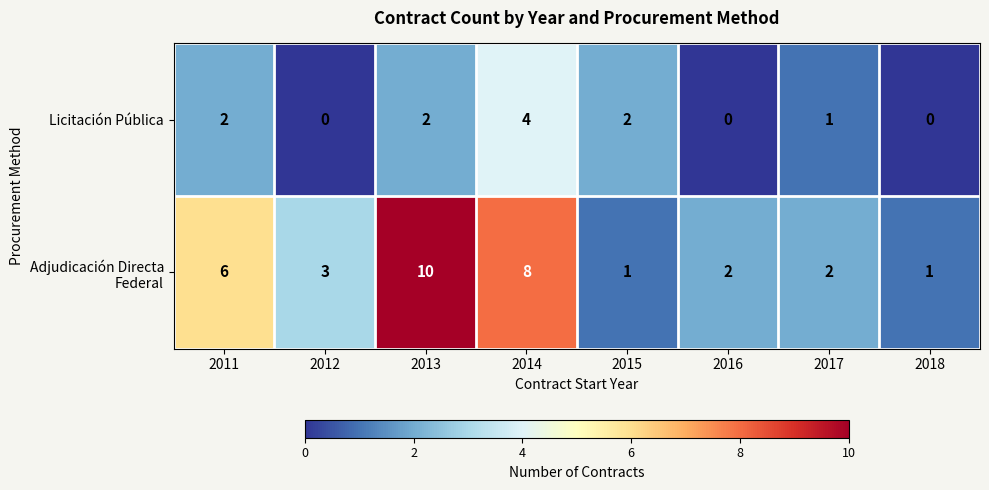

Count the number of data series in this chart.

2